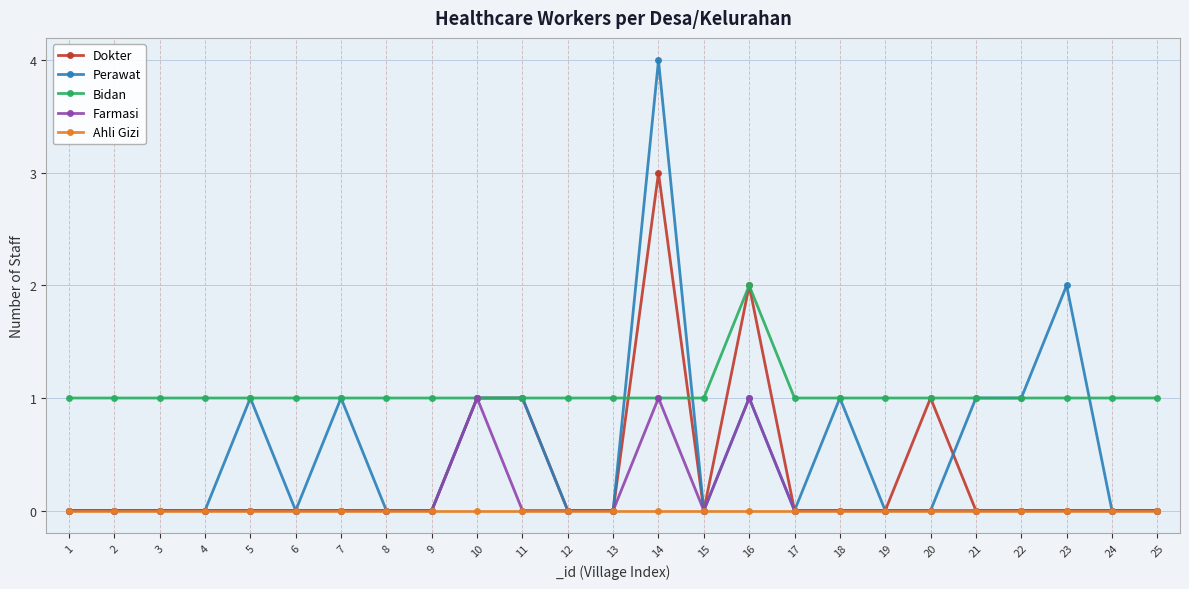

Is the value of Bidan at 4 greater than the value of Ahli Gizi at 23?

Yes